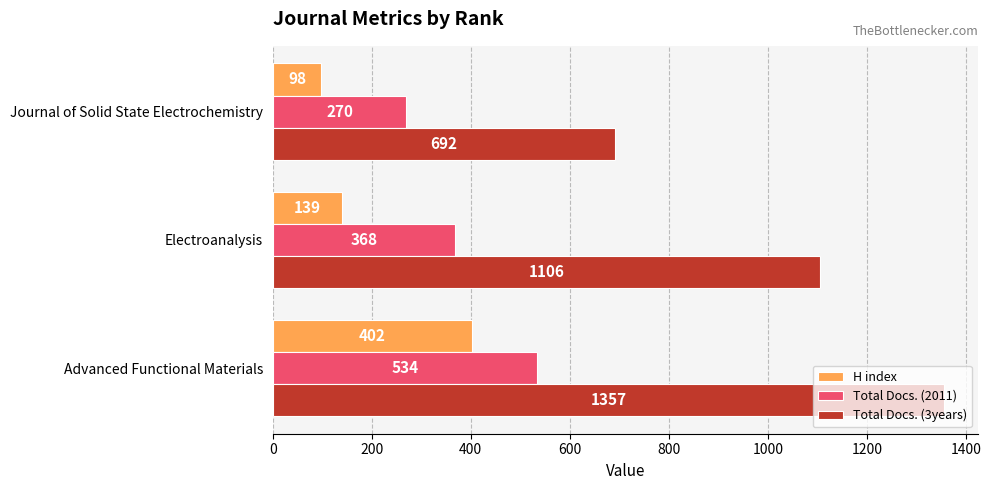

What is the minimum value shown in the chart?

98